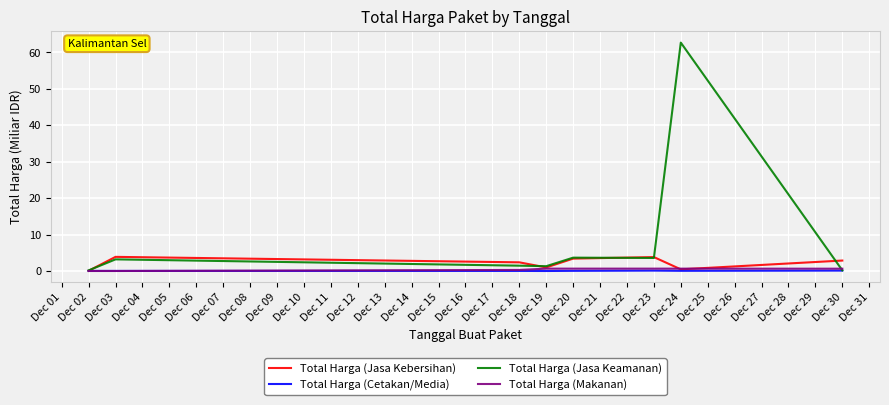

What is the greatest value displayed?

62.7